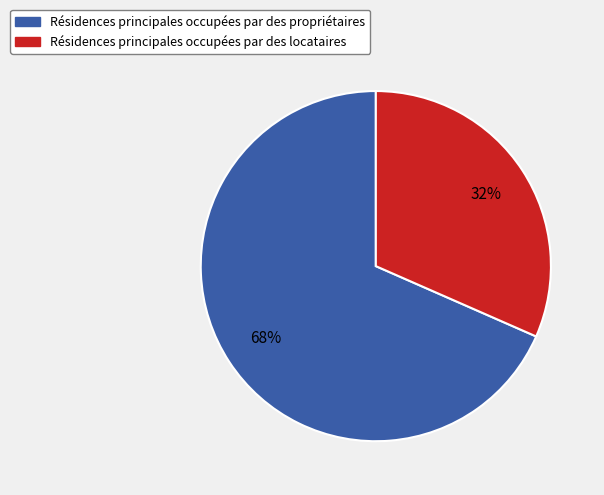

How many slices are in this pie chart?

2